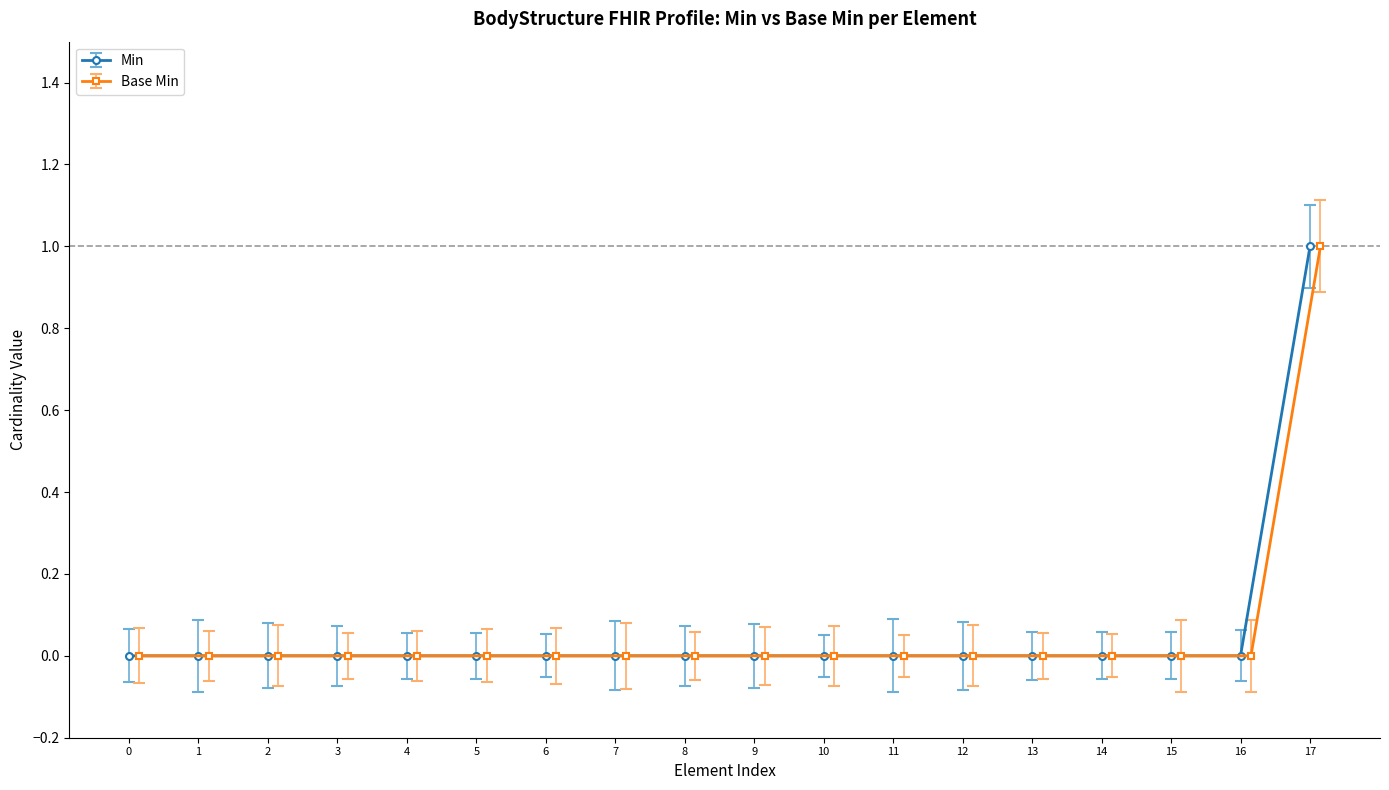

How many data points in Base Min are above 0?

1